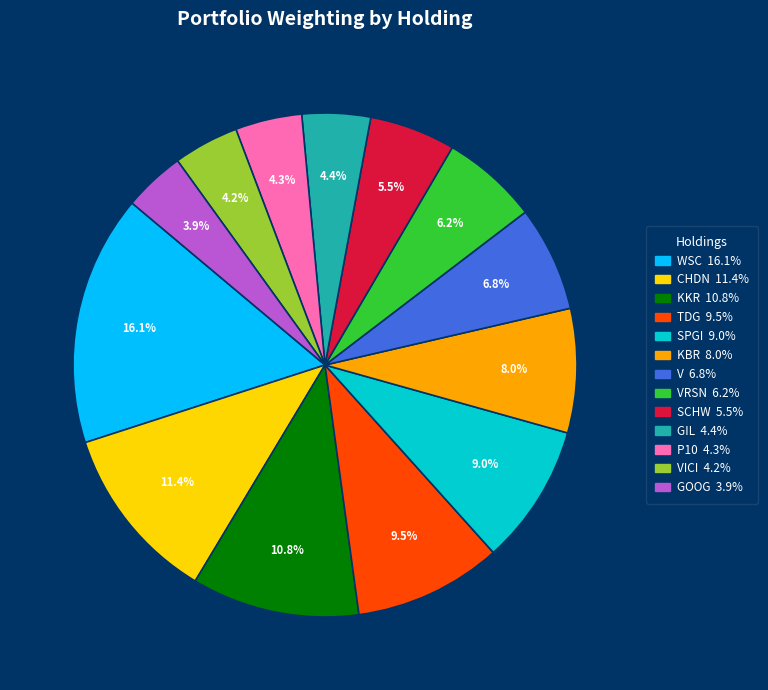

Does any single category account for the majority?

No